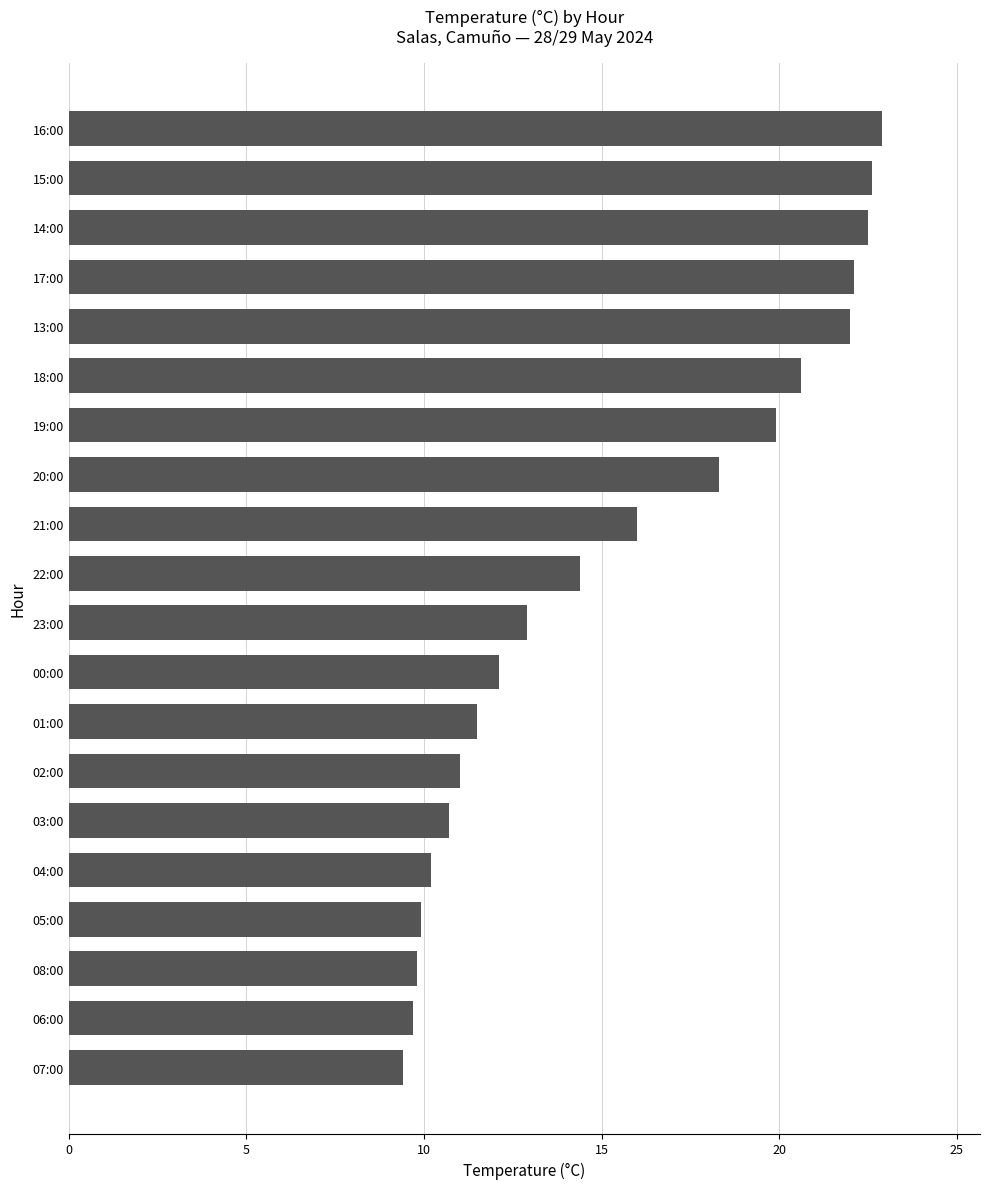

What is the ratio of the value at 00:00 to the value at 15:00?

0.5